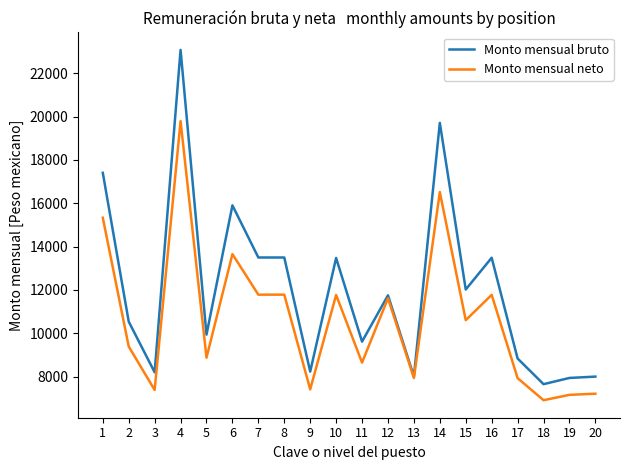

What is the difference between the maximum and minimum values in the Monto mensual neto series?

12887.3